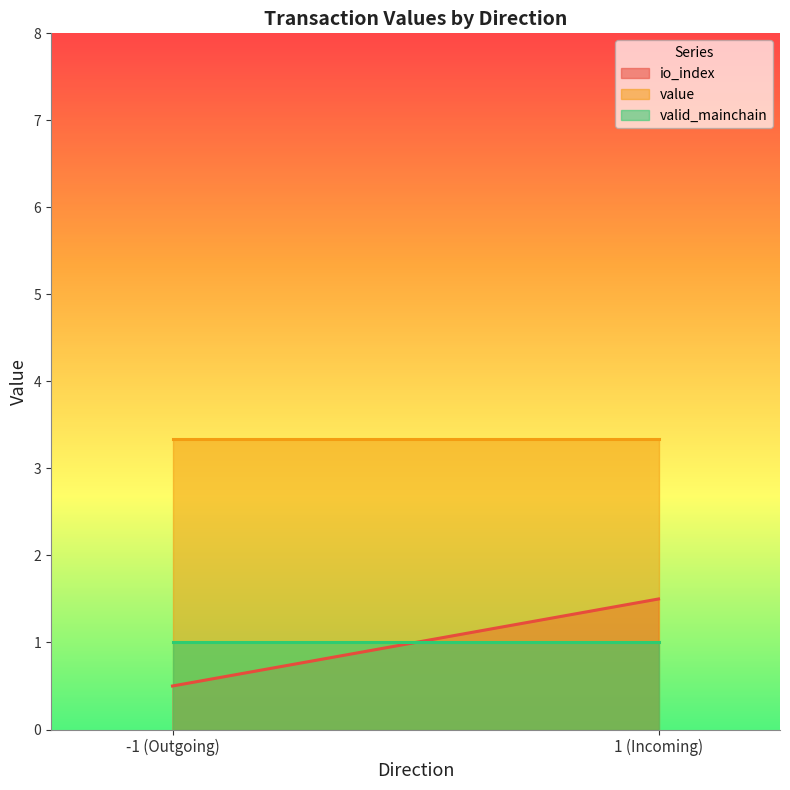

How many lines are shown in the chart?

3